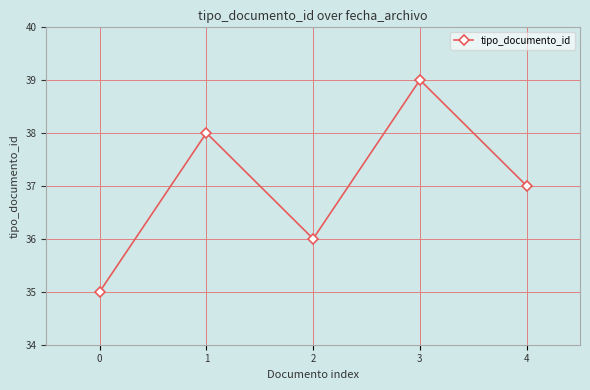

How many values are between 36 and 38?

3